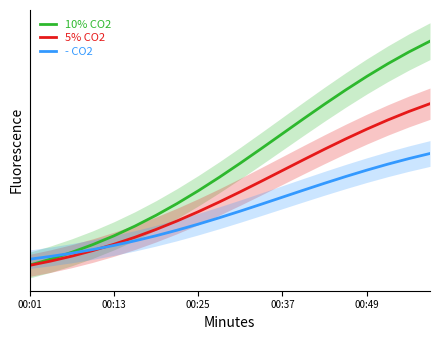

How many values in 10% CO2 are above zero?

12